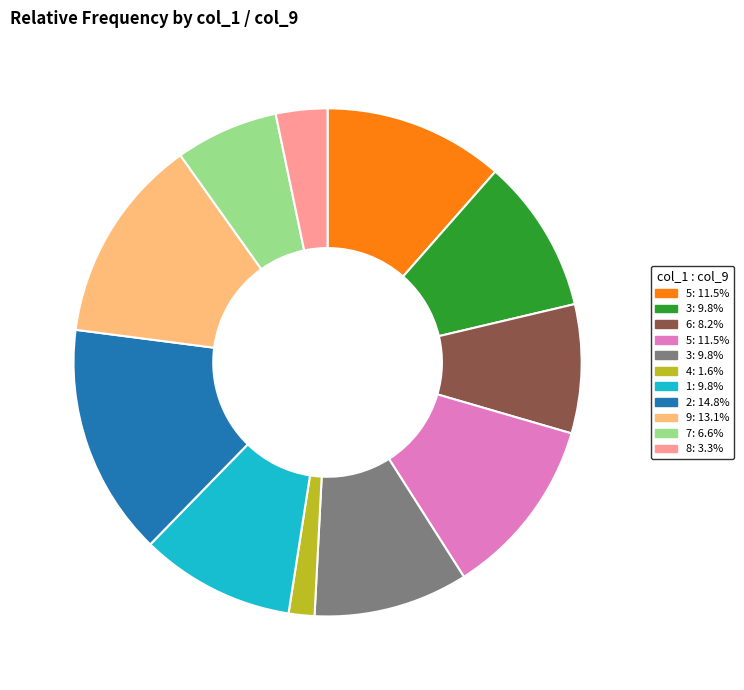

Is there any slice that represents more than half of the pie?

No